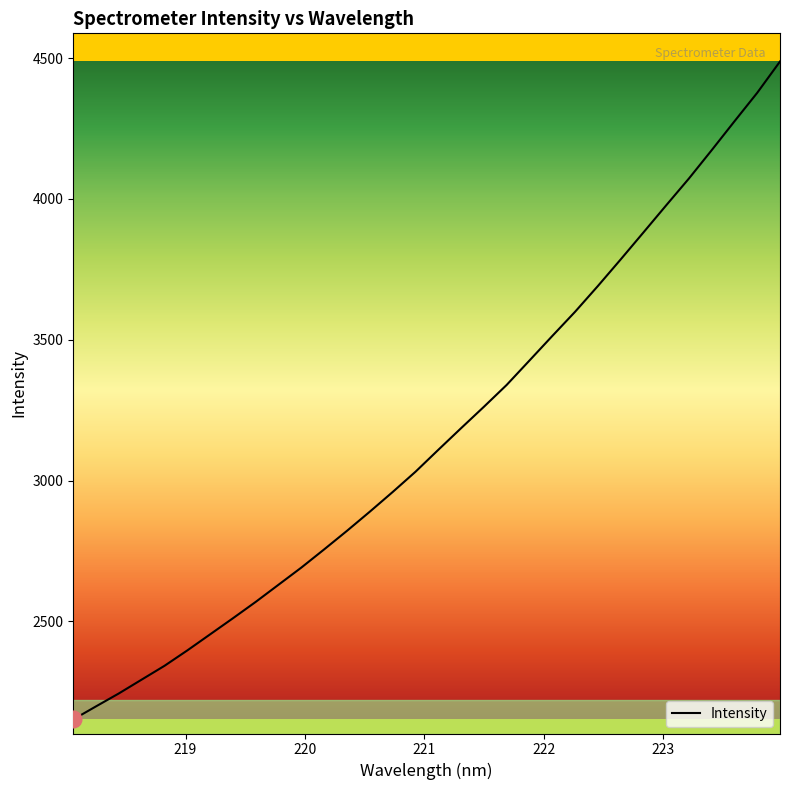

What is the difference between the second highest and second lowest values?

2178.4